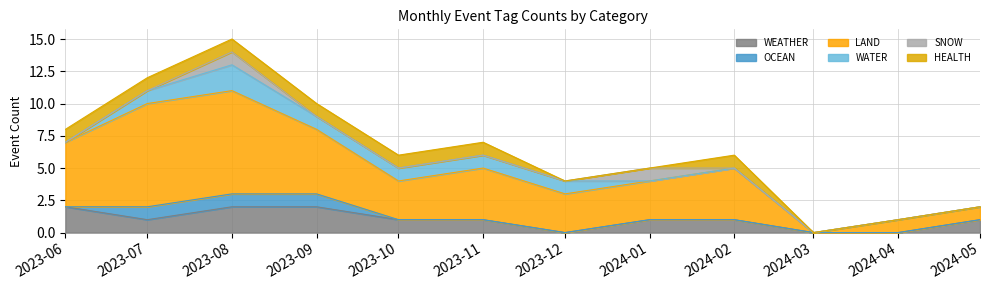

How many series are shown in this chart?

6